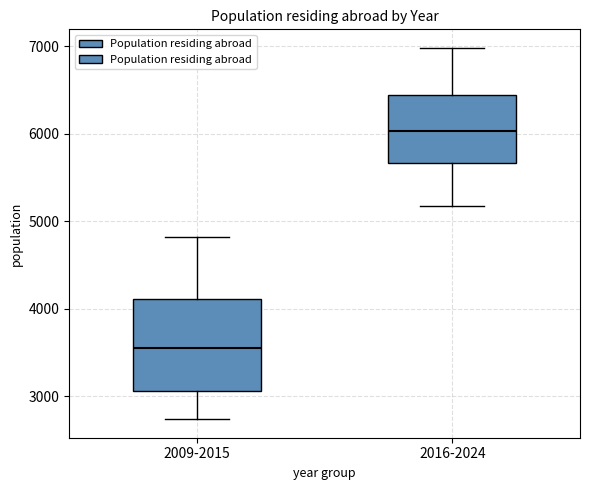

Reading left to right, transcribe this box plot: for each box, give where its median line is, the range the box spans, and where its two whiskers end, as read against the y-axis. The values are not printed on the chart, so give them approximately, as read against the axis.

2009-2015: median 3600, box 3100 to 4100, whiskers 2700 to 4800
2016-2024: median 6000, box 5700 to 6400, whiskers 5200 to 7000